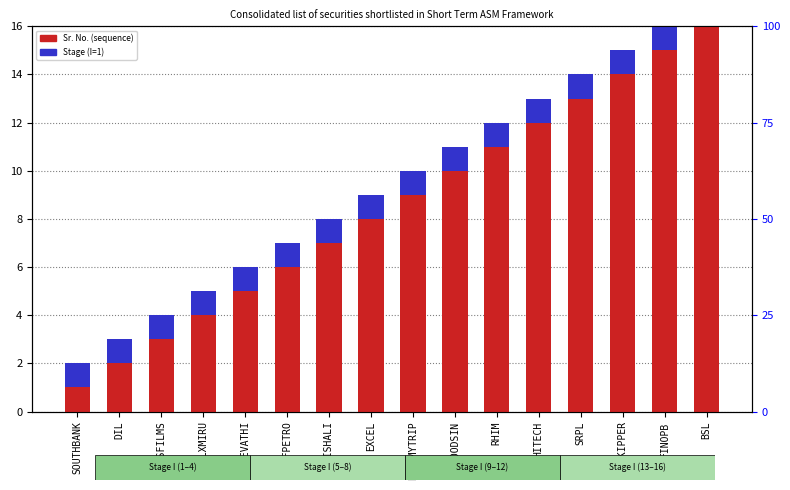

True or false: Stage (I=1) has a value of 1 at SRPL.

True